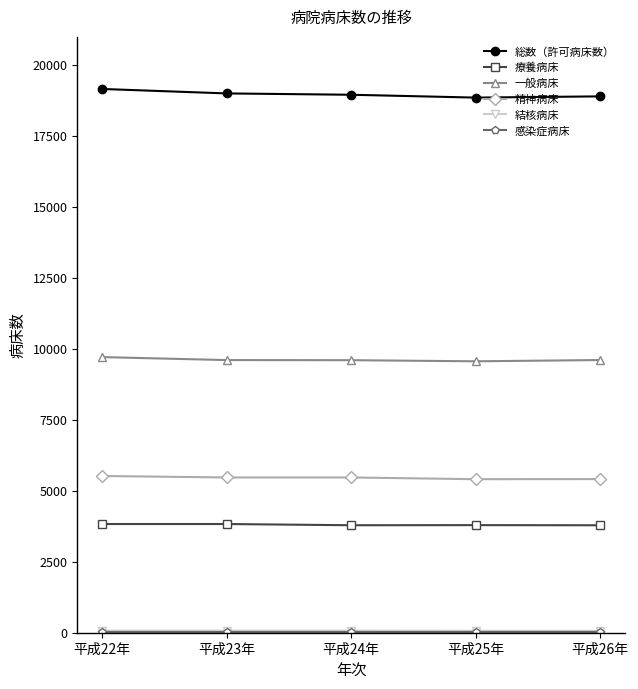

True or false: 一般病床 and 療養病床 cross at least once.

False